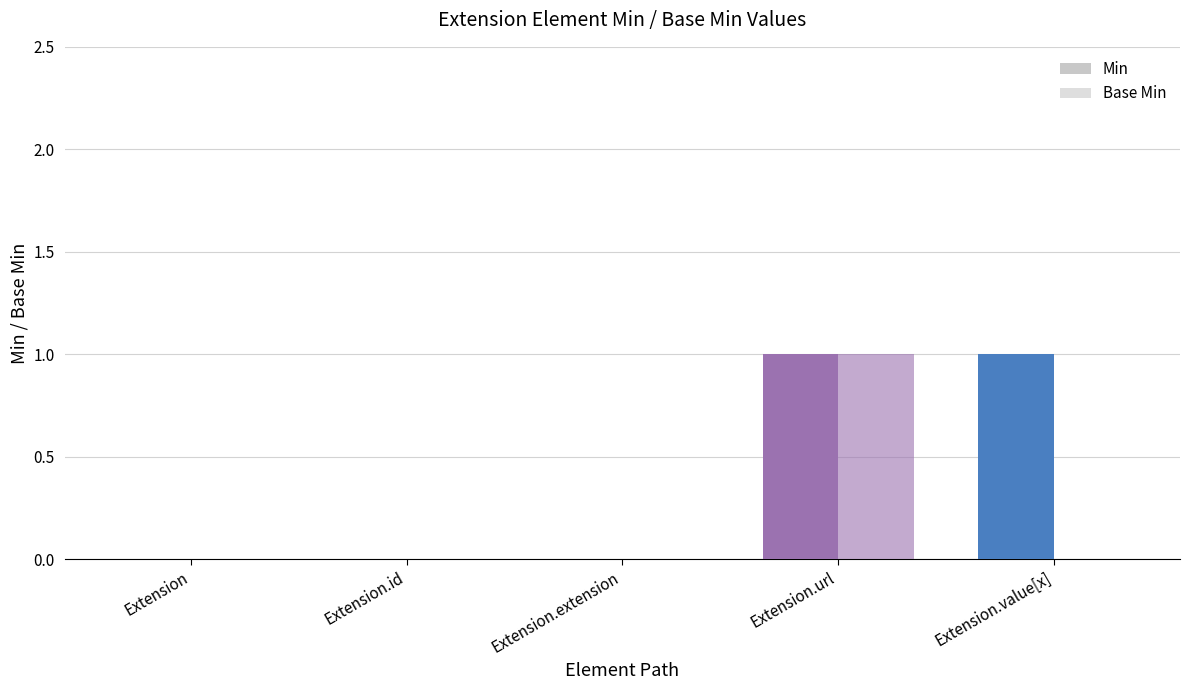

What is the label of the 5th bar from the right?

Extension